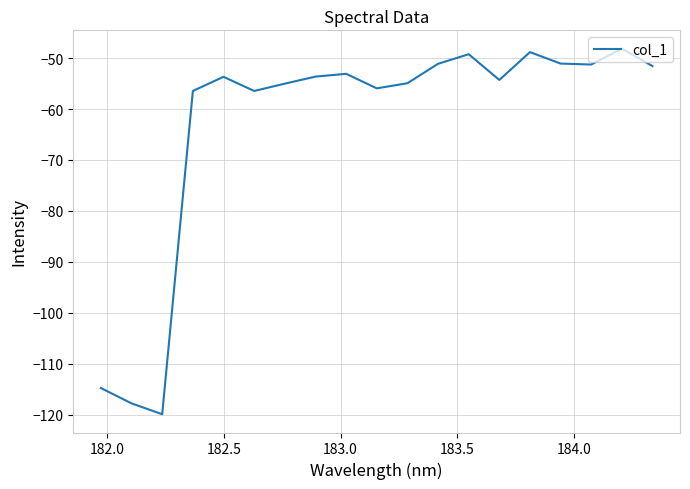

What is the smallest value displayed?

-119.9